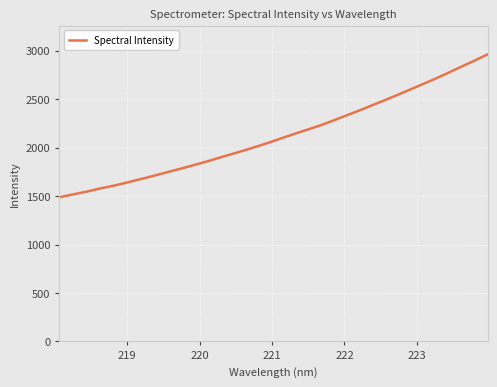

What is the minimum value shown in the chart?

1486.9